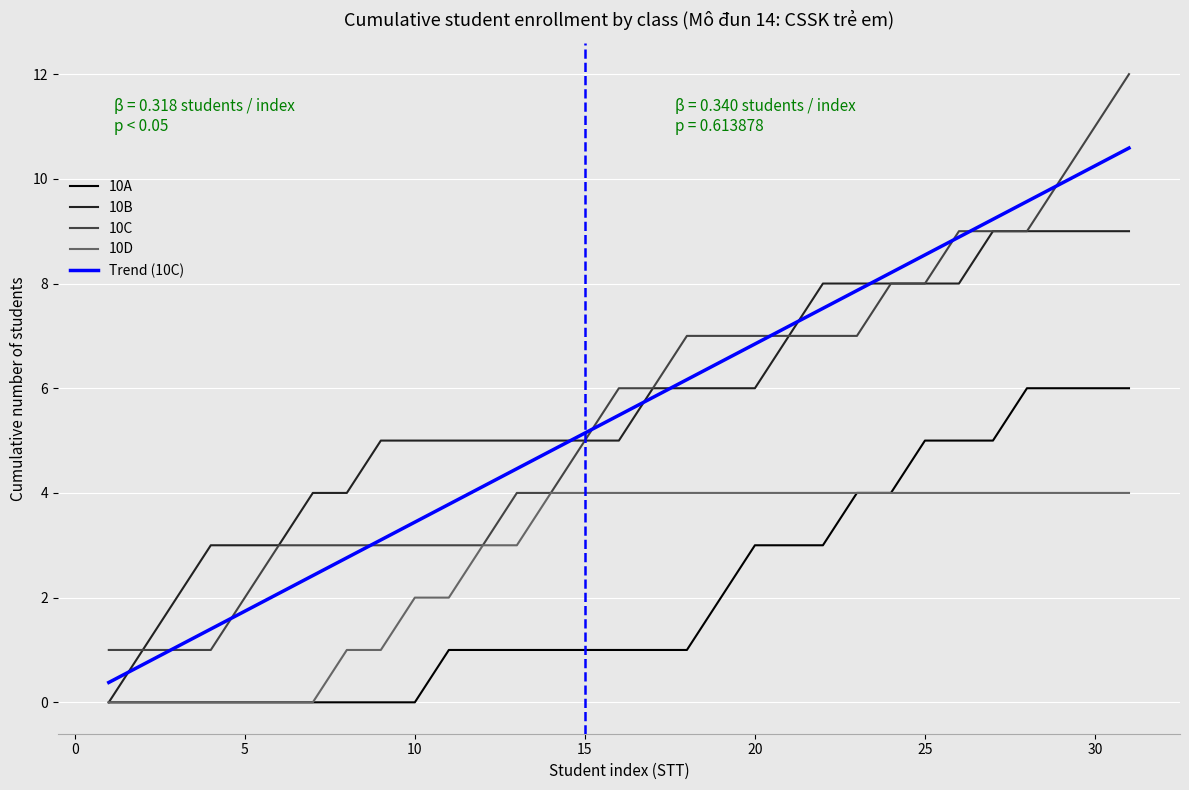

Which series has the largest total across all categories?

10B